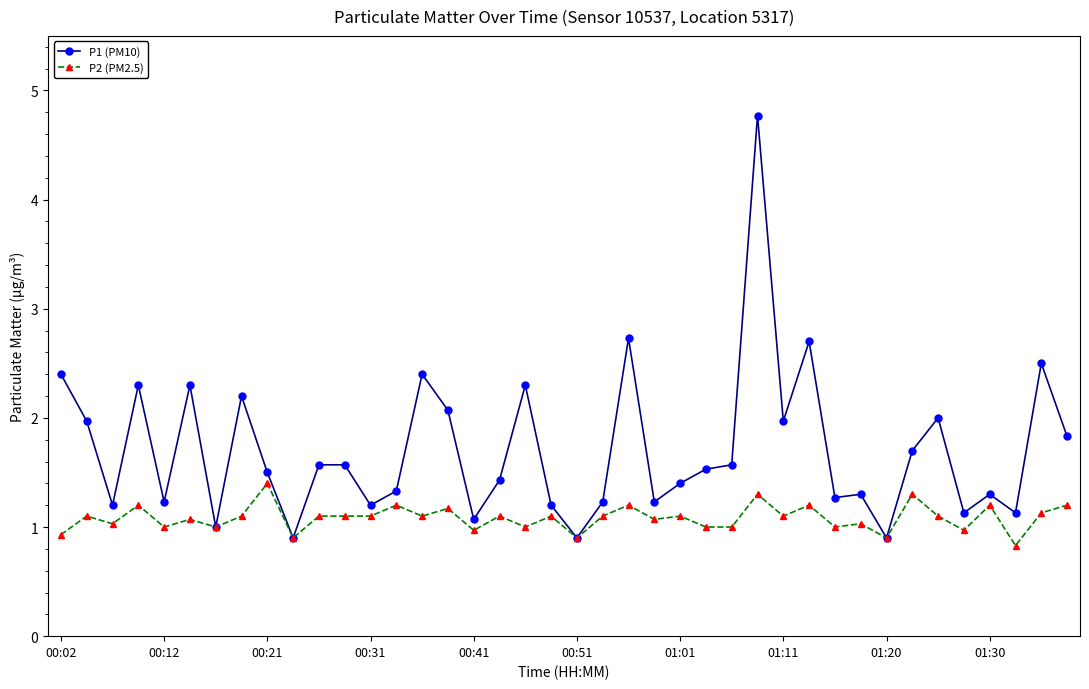

Which series has the largest total across all categories?

P1 (PM10)